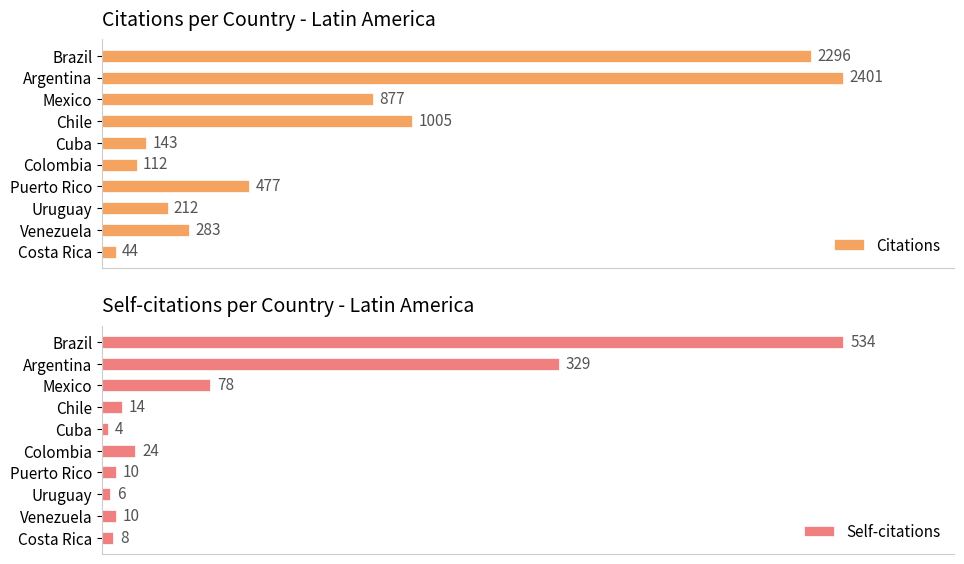

Are the bars grouped side by side (vs. stacked)?

Yes